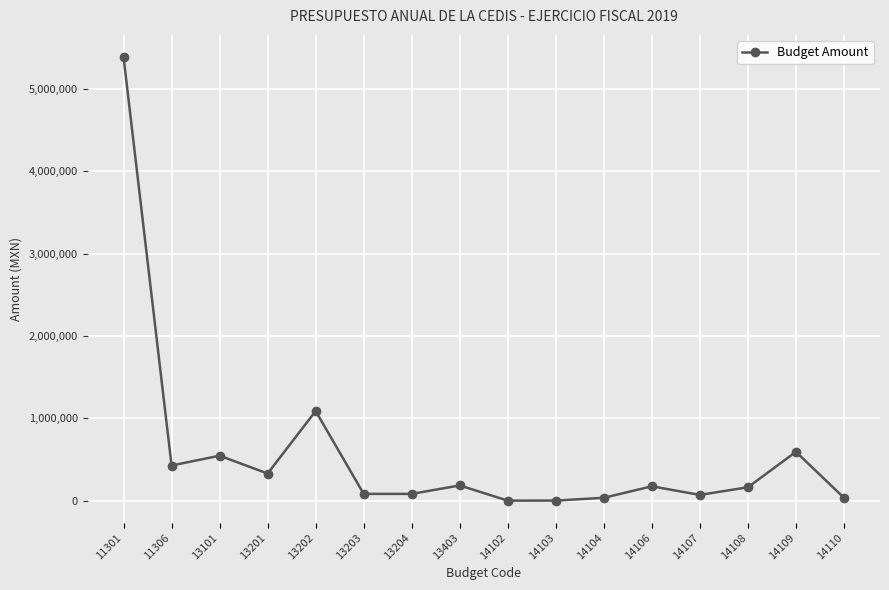

At which category does the data reach its first local peak?

13101